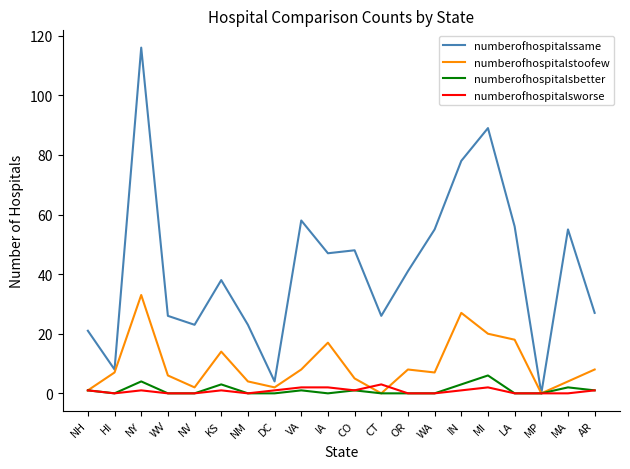

Which series has the largest total across all categories?

numberofhospitalssame